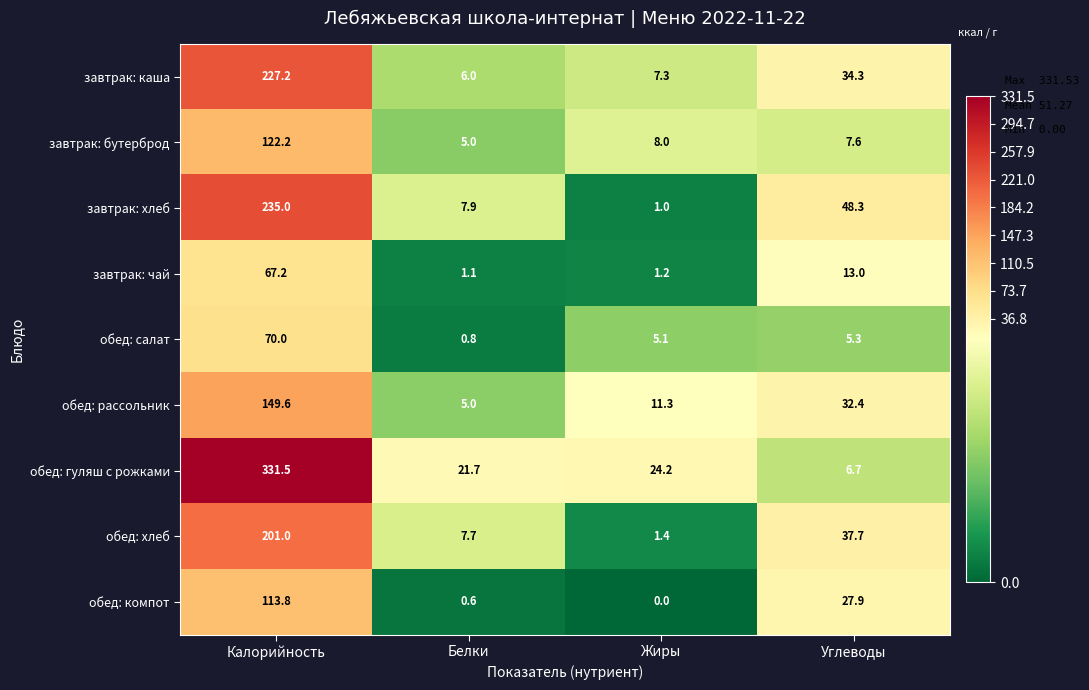

Which category has the lowest value across all series?

Жиры